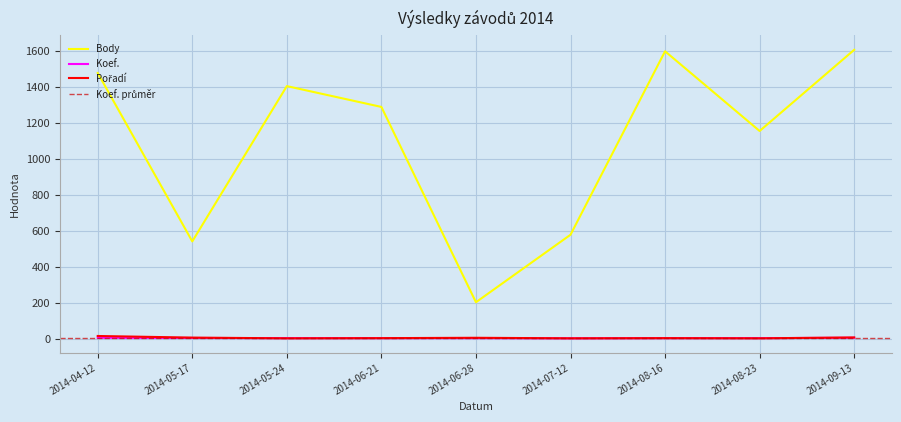

What is the difference between the Pořadí values at 2014-07-12 and 2014-06-28?

3